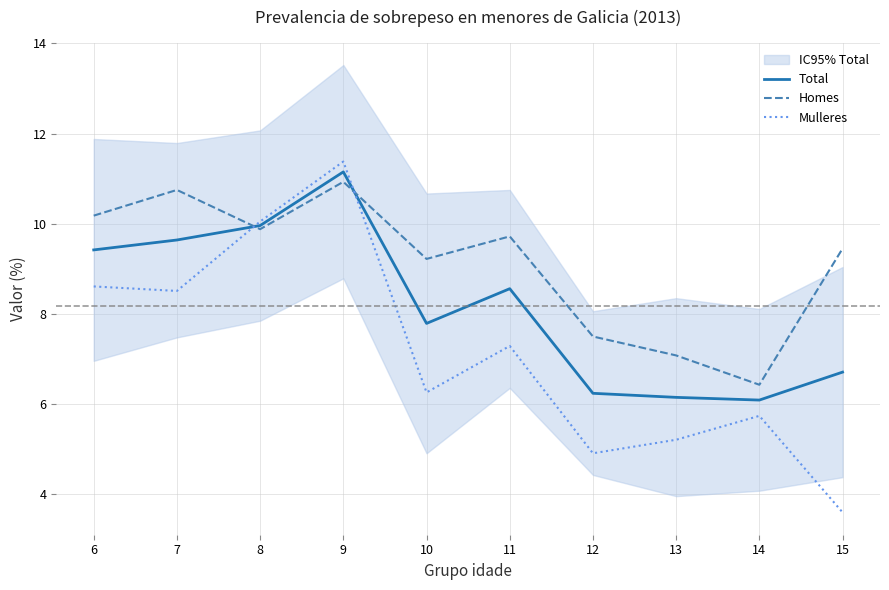

What is the spread (max minus min) of values at 7?

2.2